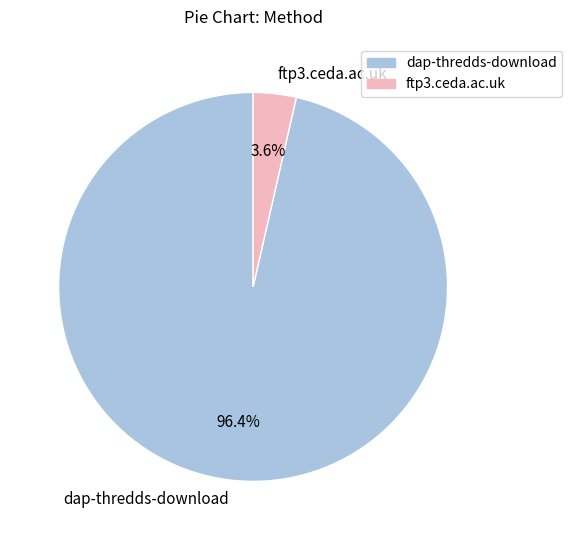

What is the majority slice?

dap-thredds-download